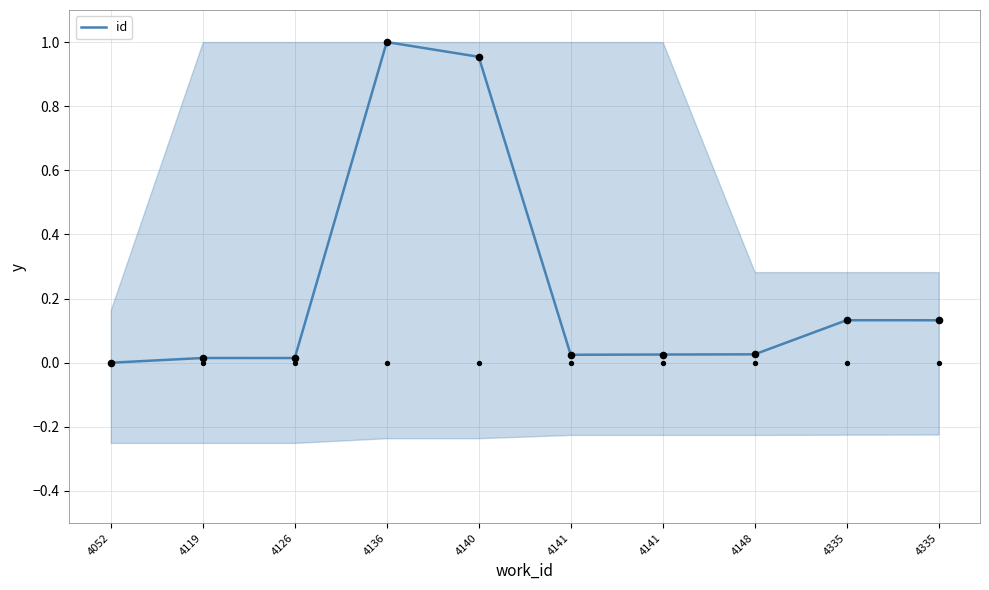

Which has a higher value, 4126 or 4148?

4148